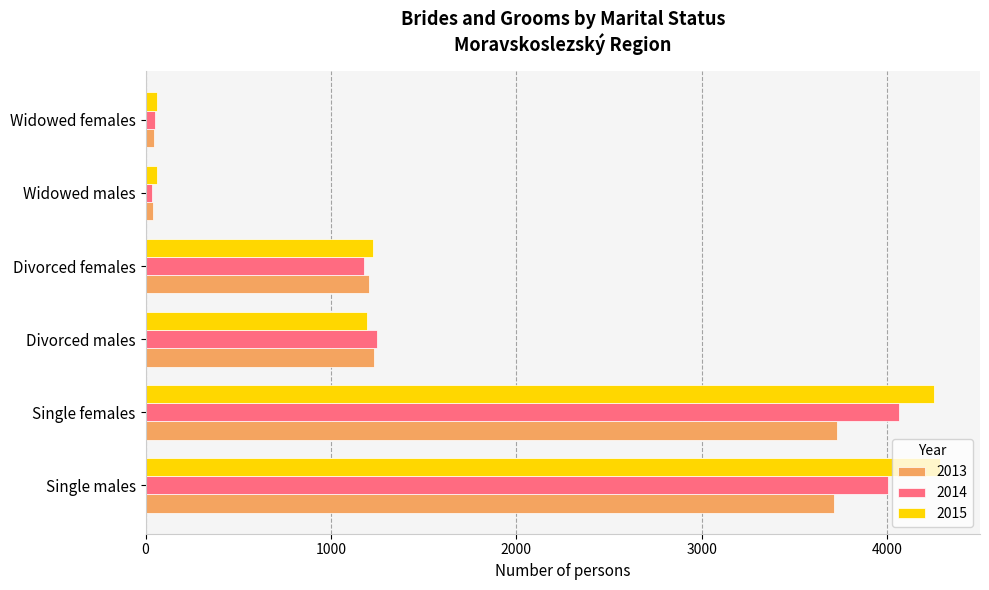

The value of 2014 at Divorced females is 2057. True or false?

False